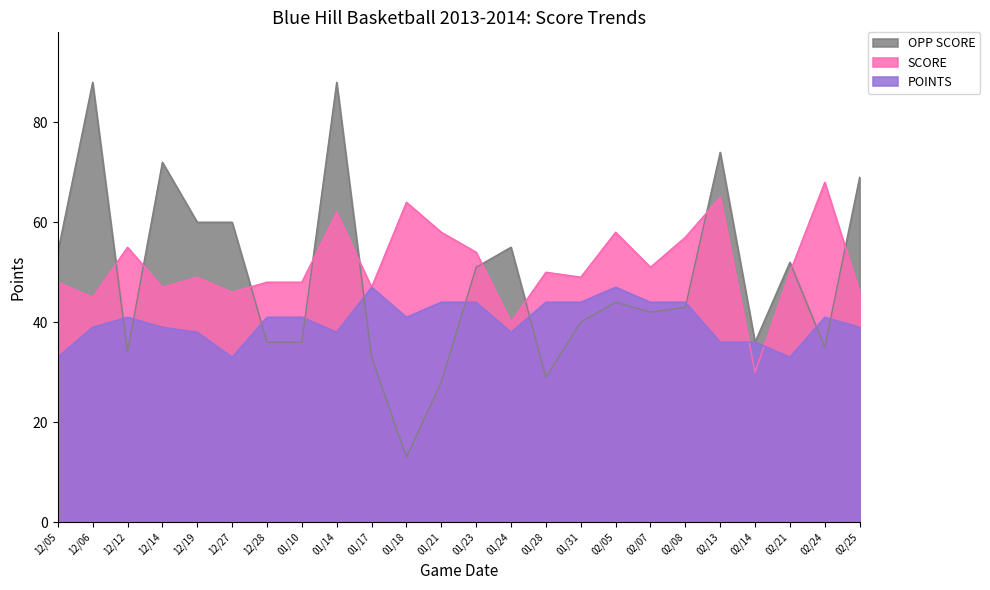

Where do SCORE and OPP SCORE first cross each other?

12/06 and 12/12